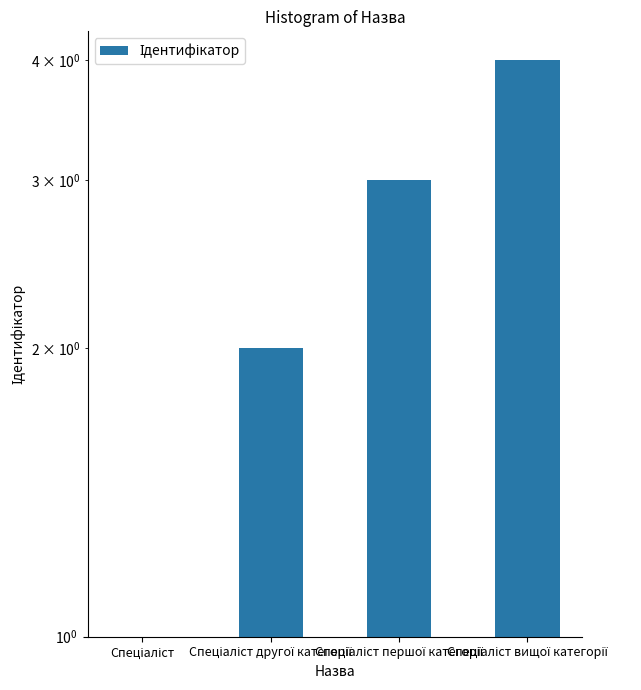

List the labels in order of value, largest first.

Спеціаліст вищої категорії, Спеціаліст першої категорії, Спеціаліст другої категорії, Спеціаліст